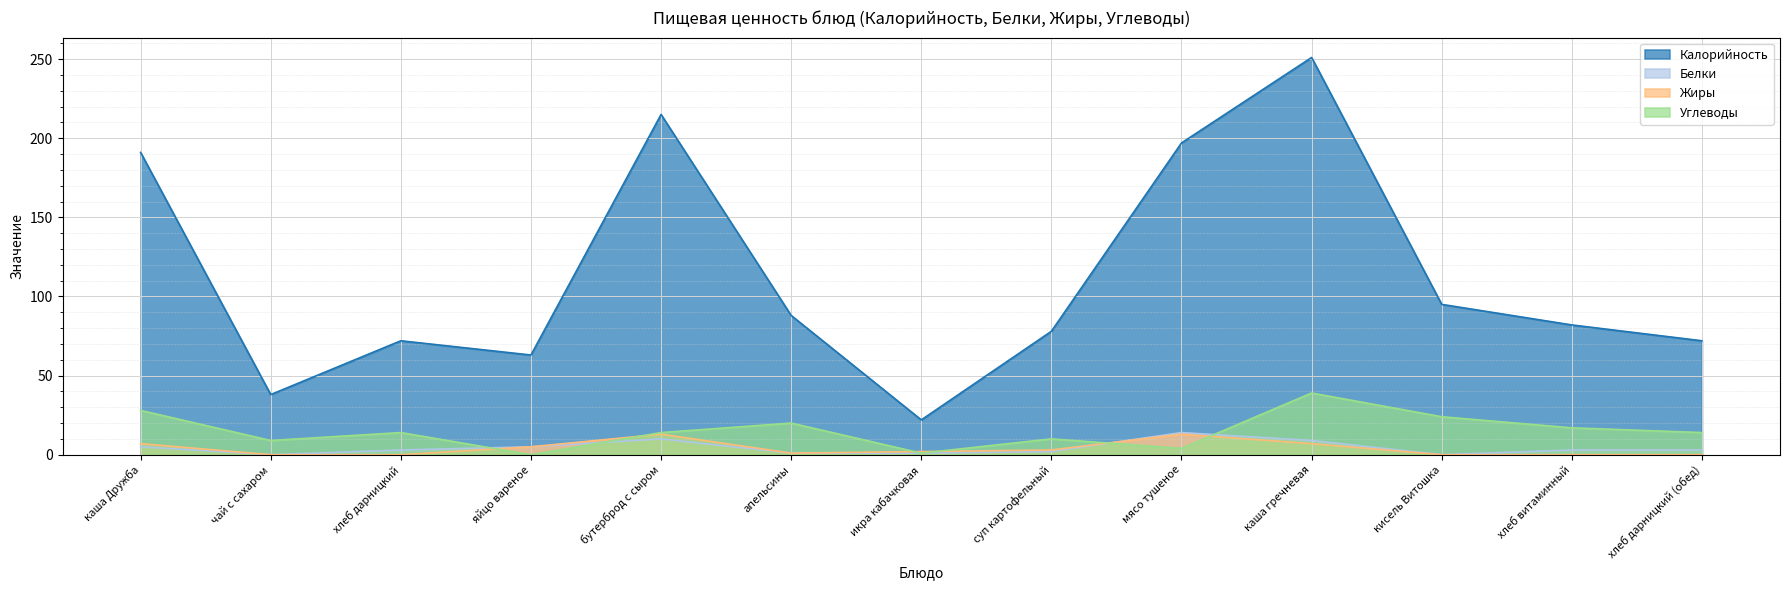

What is the average value of the Белки series?

4